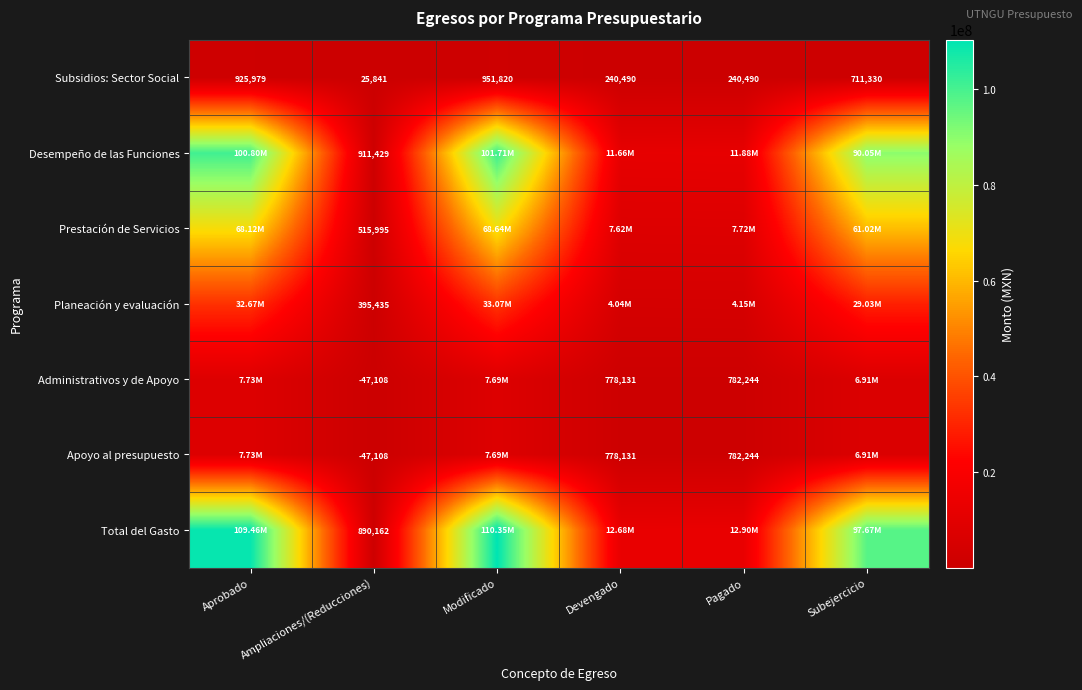

At which label is Subsidios: Sector Social closest to 488830?

Subejercicio